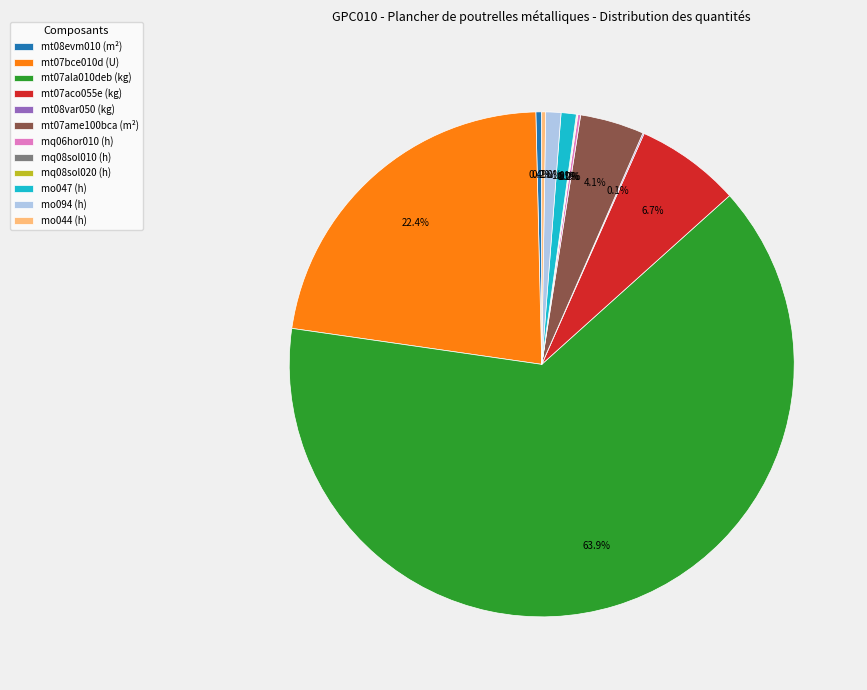

To the nearest percent, what percentage of the pie is mt07ame100bca (m²)?

4%